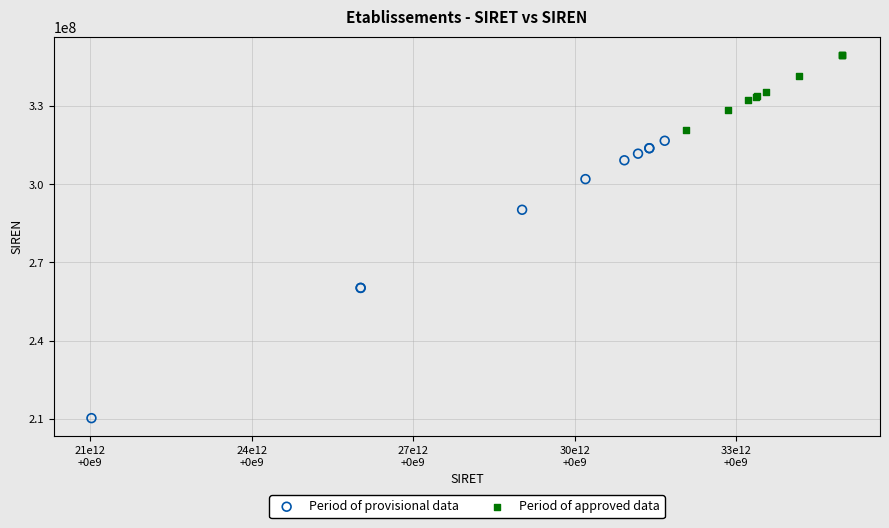

Which series has the largest Y range (max minus min)?

Period of provisional data